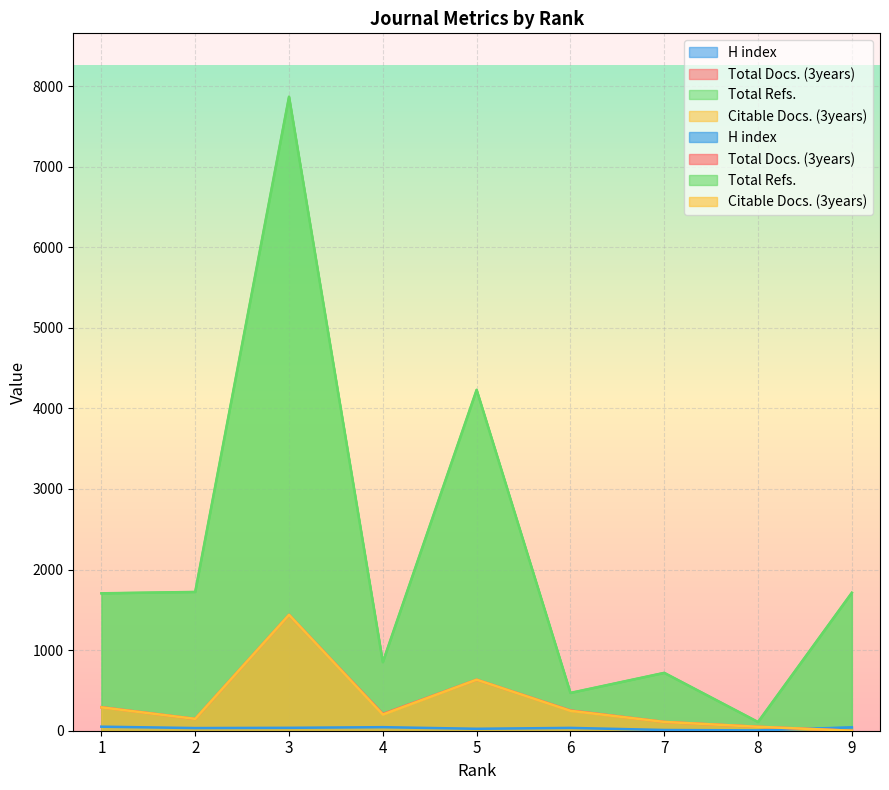

True or false: Total Refs. and Total Docs. (3years) intersect in this chart.

False